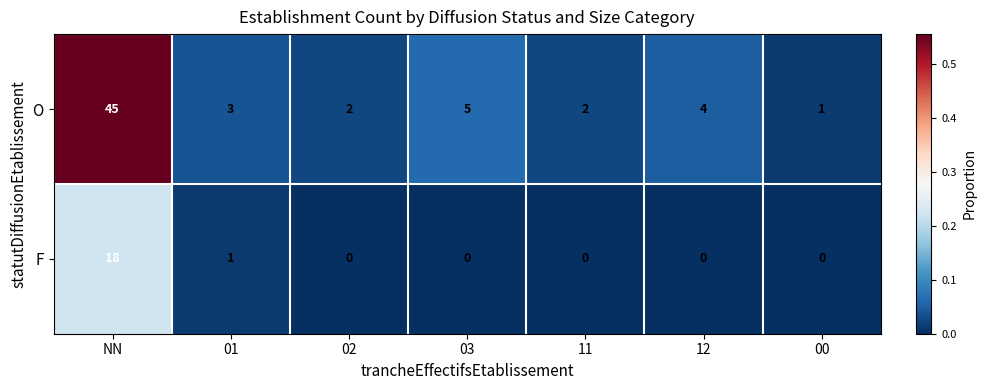

What is the sum of all O values?

62